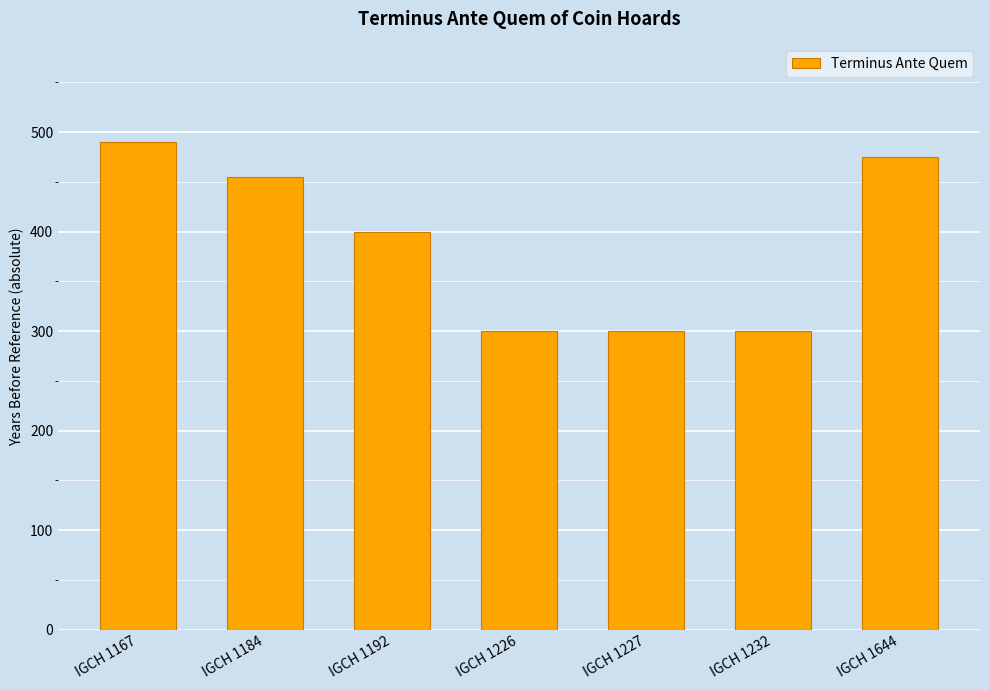

Does the chart contain stacked bars?

No